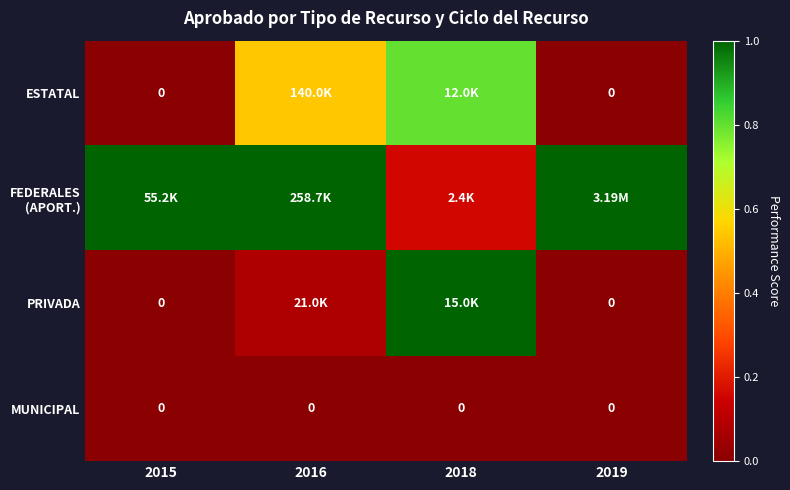

The value of MUNICIPAL at 2018 is 0.0. True or false?

True